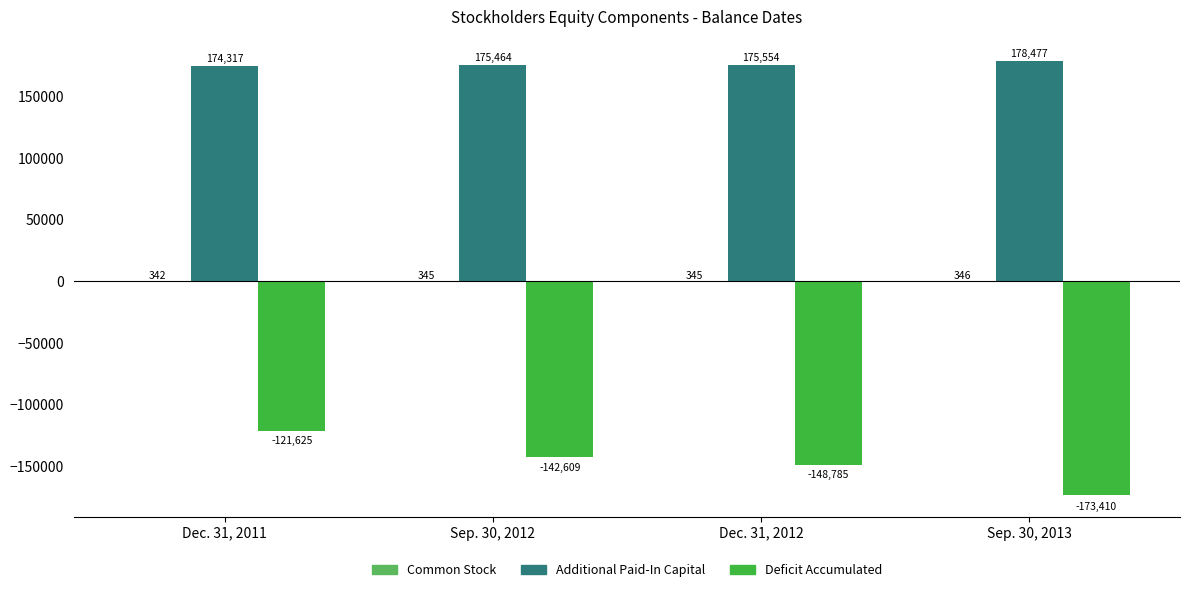

What is the total value across all series at Sep. 30, 2013?

5413